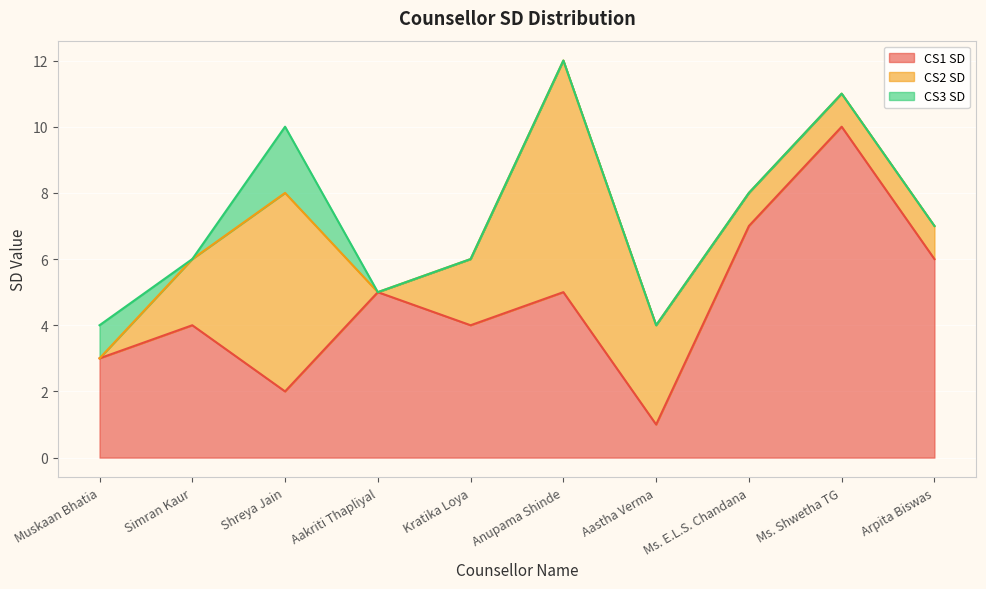

True or false: CS3 SD has more than 2 interior local peaks.

False